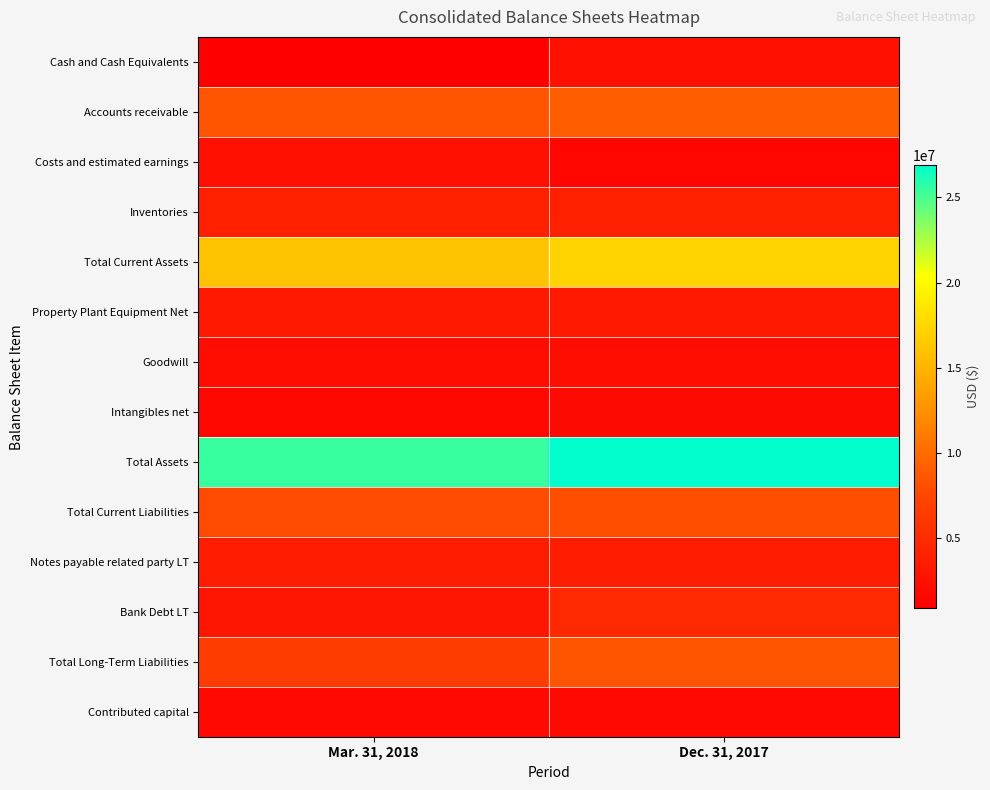

Reading left to right, list all the values displayed in this chart.

Cash and Cash Equivalents: Mar. 31, 2018=848146	Dec. 31, 2017=2444110
Accounts receivable: Mar. 31, 2018=8517840	Dec. 31, 2017=9011677
Costs and estimated earnings: Mar. 31, 2018=2393431	Dec. 31, 2017=1605991
Inventories: Mar. 31, 2018=3905941	Dec. 31, 2017=3903481
Total Current Assets: Mar. 31, 2018=16051605	Dec. 31, 2017=17230715
Property Plant Equipment Net: Mar. 31, 2018=3246229	Dec. 31, 2017=3323389
Goodwill: Mar. 31, 2018=2255912	Dec. 31, 2017=2255912
Intangibles net: Mar. 31, 2018=1679142	Dec. 31, 2017=1896399
Total Assets: Mar. 31, 2018=25410030	Dec. 31, 2017=26883557
Total Current Liabilities: Mar. 31, 2018=7837038	Dec. 31, 2017=7994606
Notes payable related party LT: Mar. 31, 2018=3538603	Dec. 31, 2017=3651765
Bank Debt LT: Mar. 31, 2018=2934142	Dec. 31, 2017=4732550
Total Long-Term Liabilities: Mar. 31, 2018=6565292	Dec. 31, 2017=8491170
Contributed capital: Mar. 31, 2018=1741901	Dec. 31, 2017=1741901